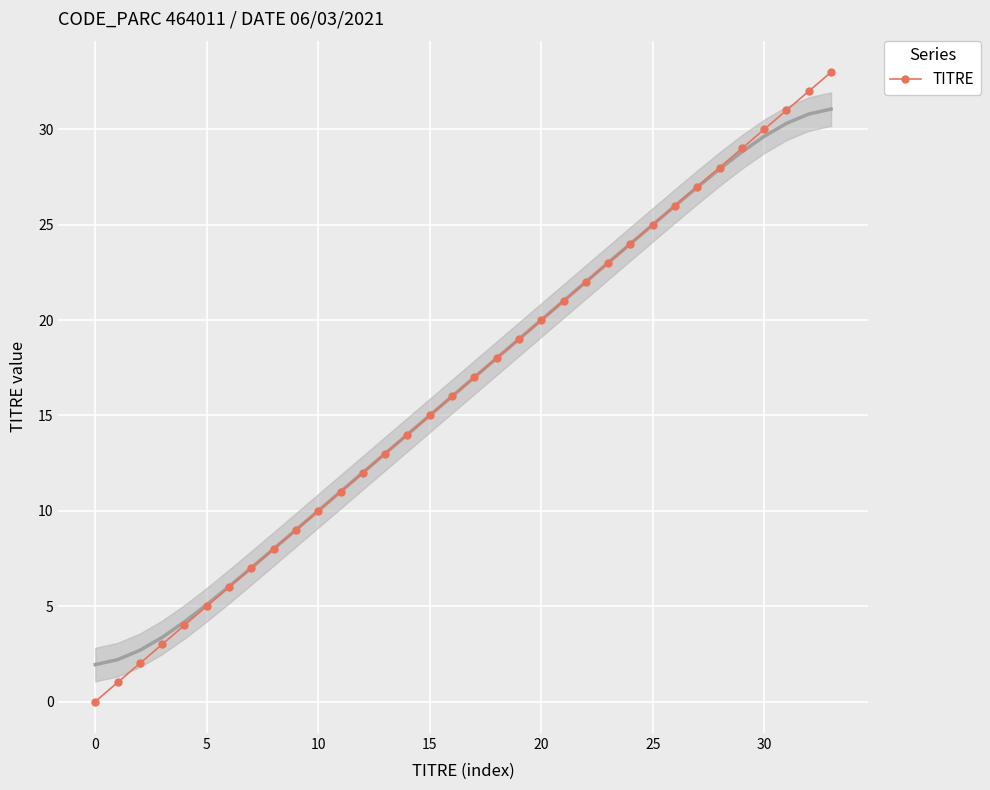

Which label corresponds to the largest value in the chart?

33